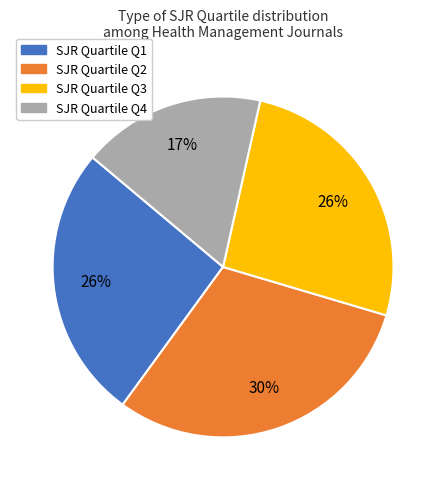

Is there any slice that represents more than half of the pie?

No